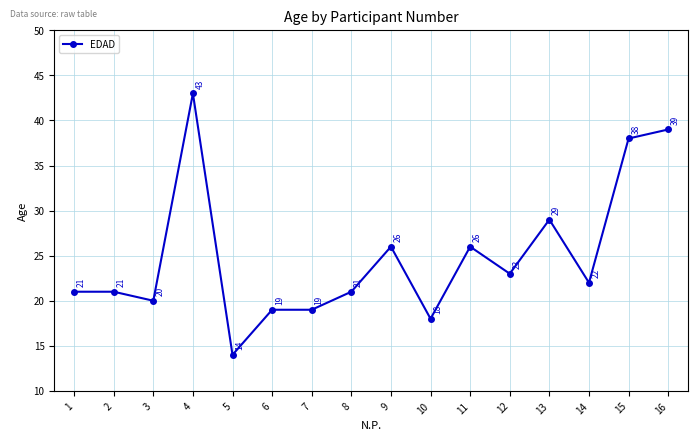

Where is the data nearest to the value 28?

13